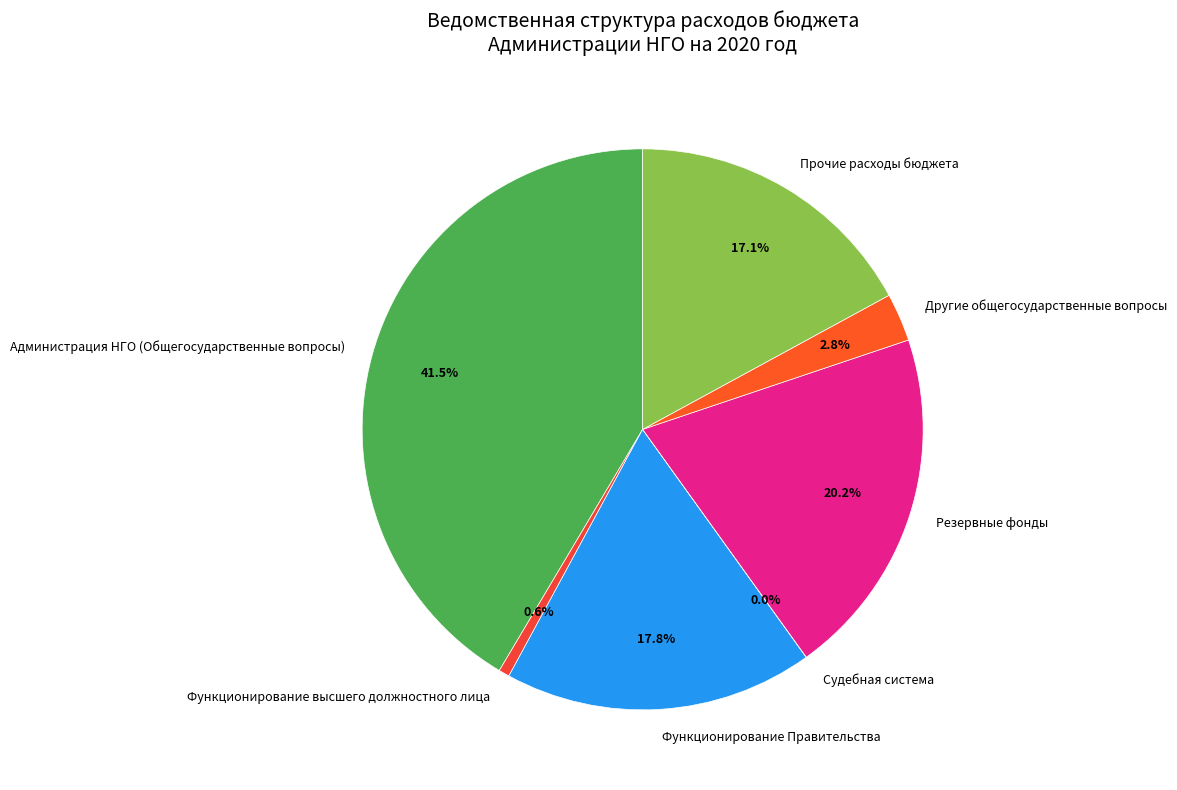

To the nearest percent, what is the combined percentage of Функционирование Правительства and Прочие расходы бюджета?

35%